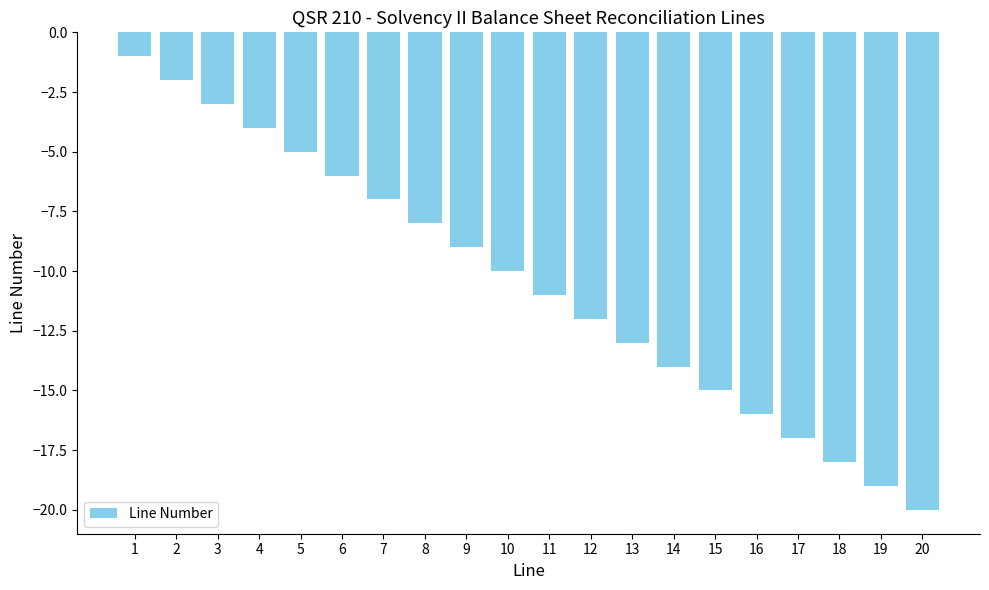

Which label corresponds to the largest value in the chart?

1